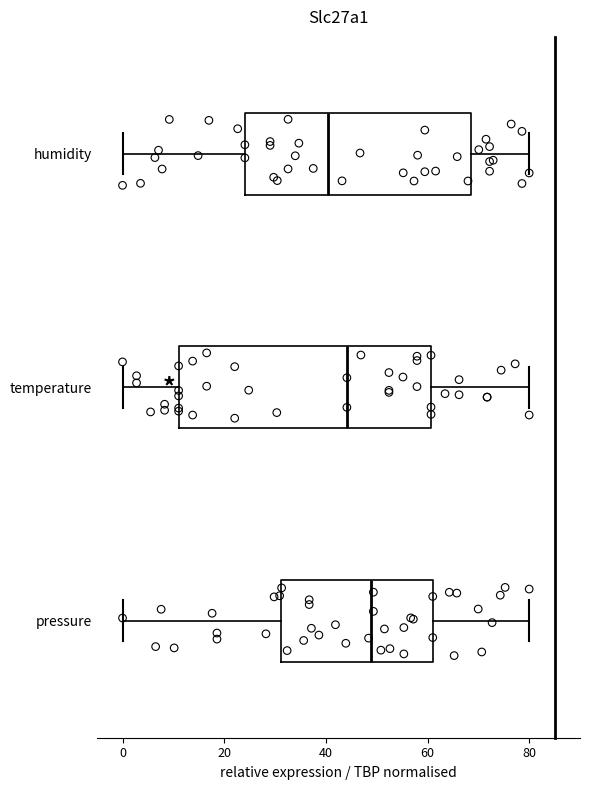

Comparing the boxes themselves (not the whiskers), which one is the widest?

temperature